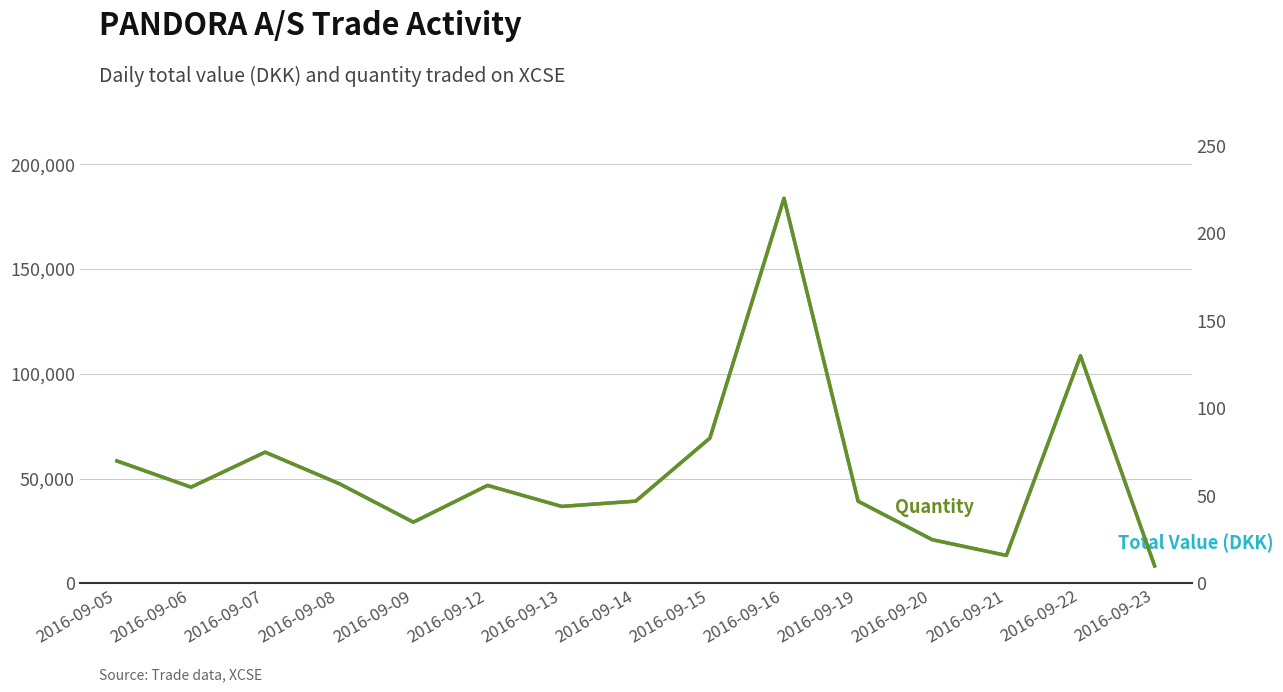

True or false: Total Value (DKK) and Quantity cross at least once.

False